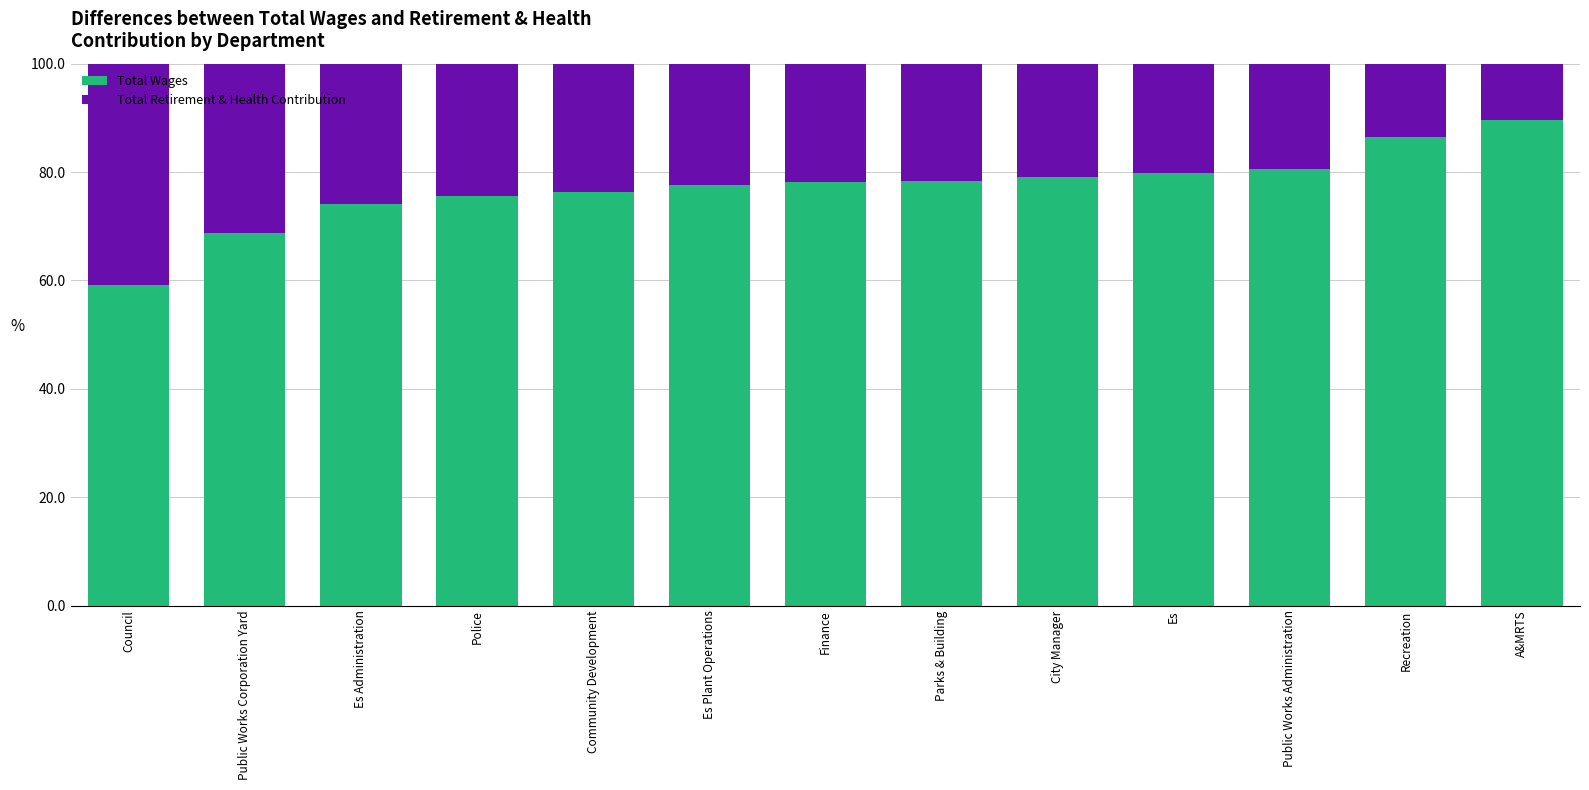

What is the total value across all series at Finance?

100.0